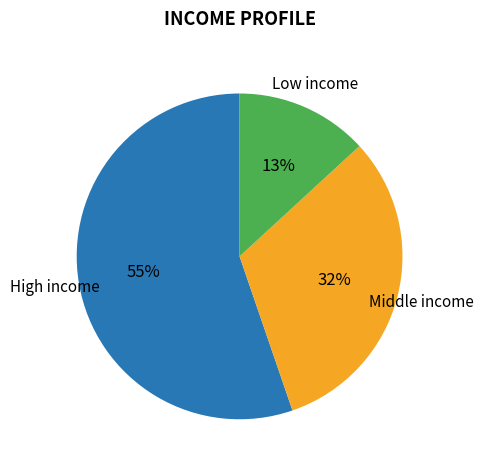

What percentage is the High income slice, to the nearest percent?

55%